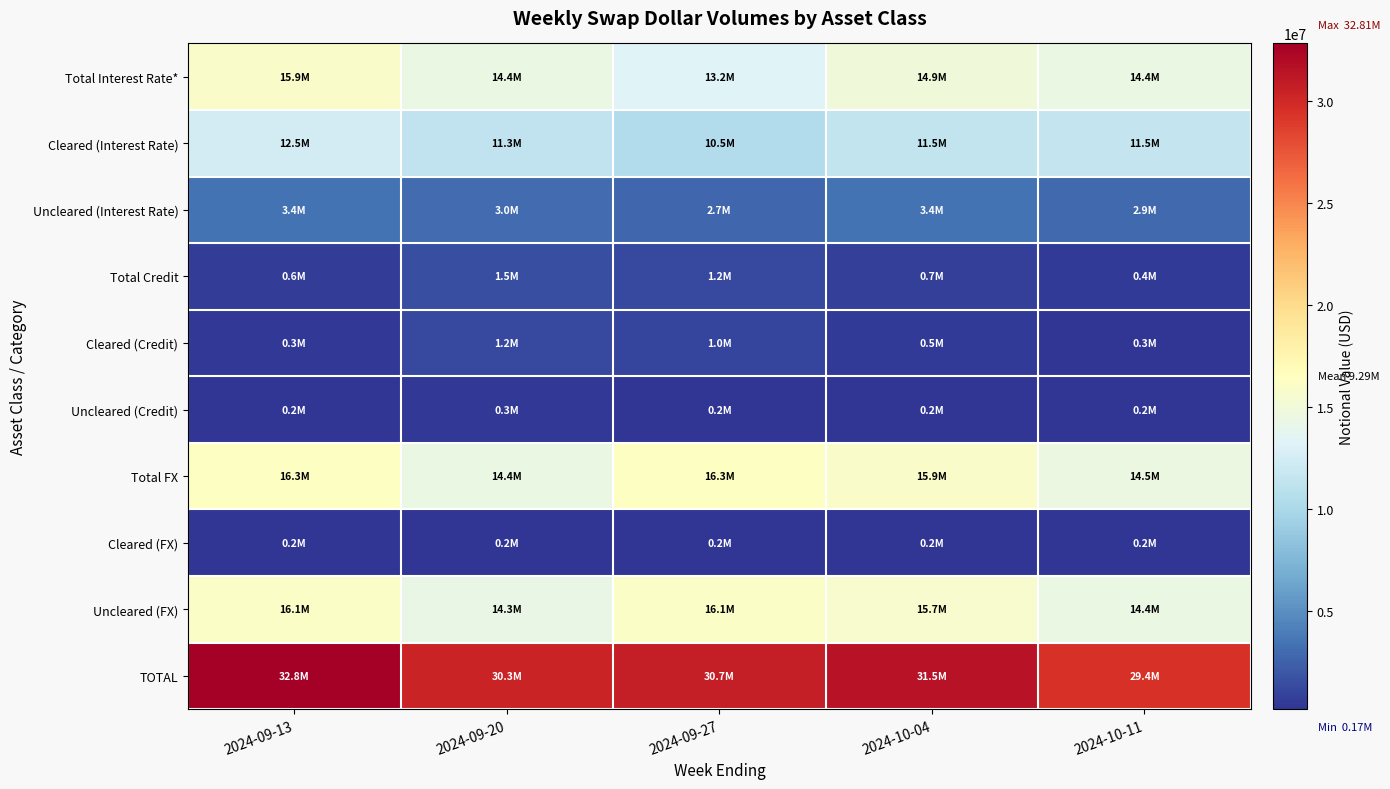

What is the spread (max minus min) of values at 2024-10-04?

31336940